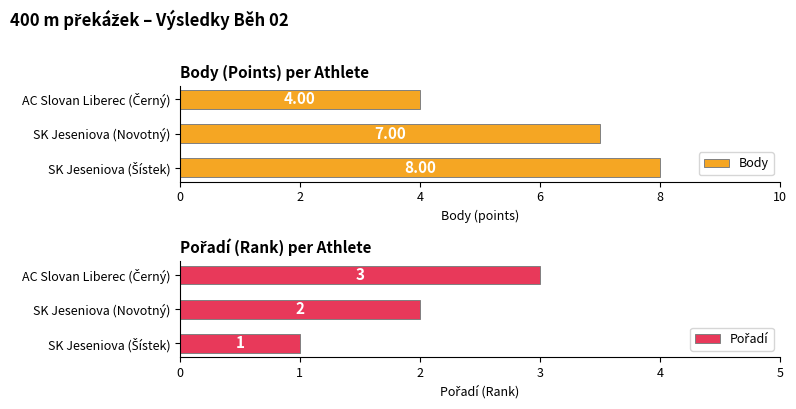

What is the difference between the second highest and minimum values in the Pořadí series?

1